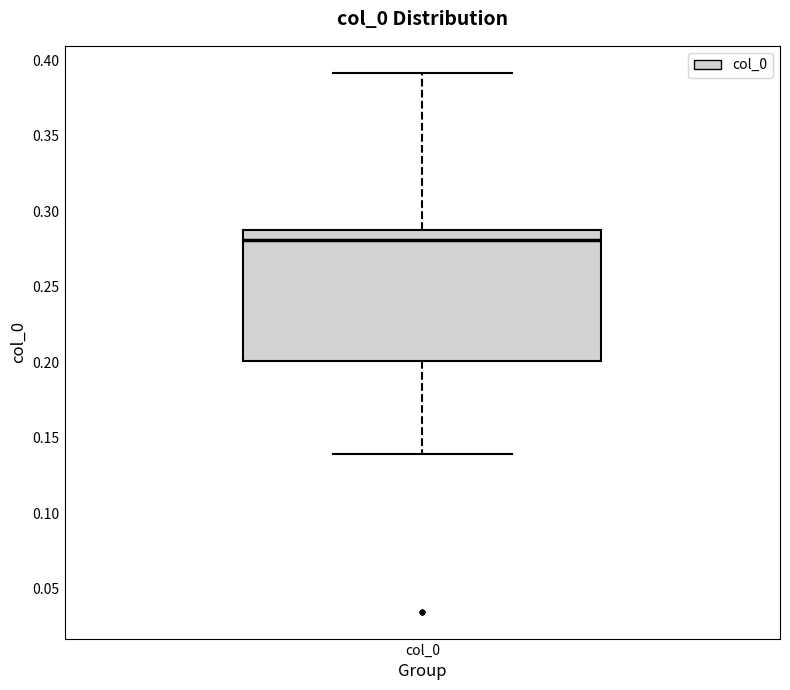

Read this box plot against the y-axis: the position of the median line, the range covered by the box, and the ends of both whiskers. The values are not printed on the chart, so give them approximately, as read against the axis.

median 0.280, box 0.200 to 0.285, whiskers 0.140 to 0.390